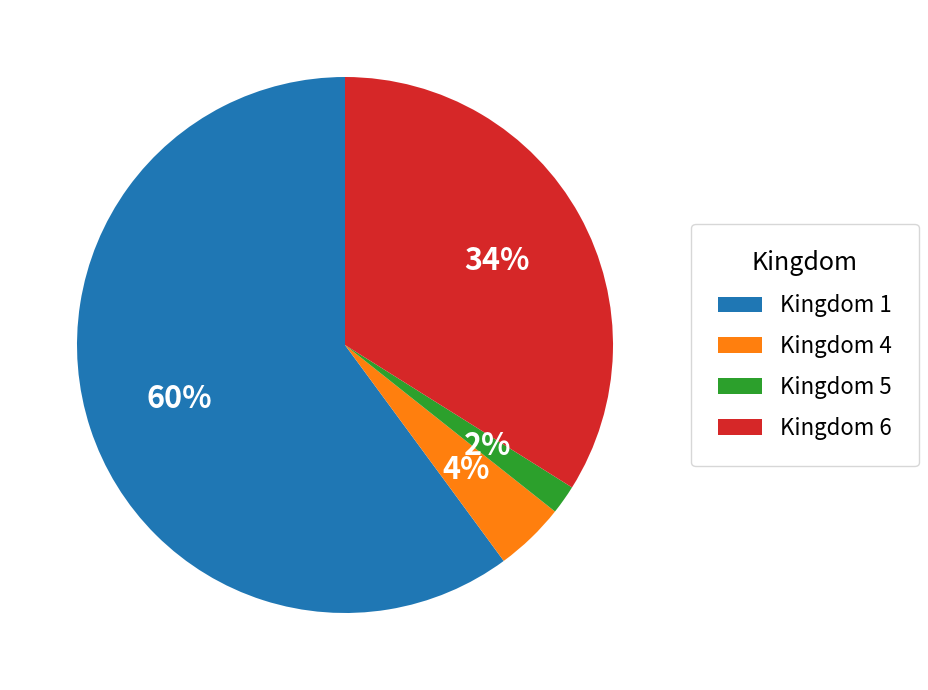

Rank the categories by value from highest to lowest.

Kingdom 1, Kingdom 6, Kingdom 4, Kingdom 5